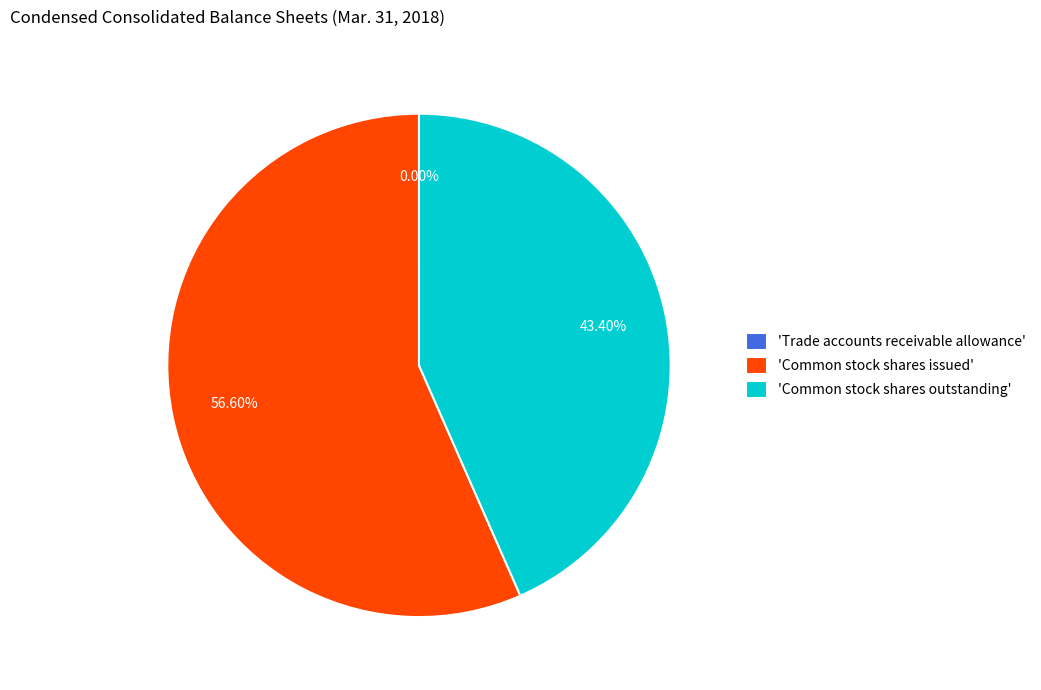

Does any single category account for the majority?

Yes